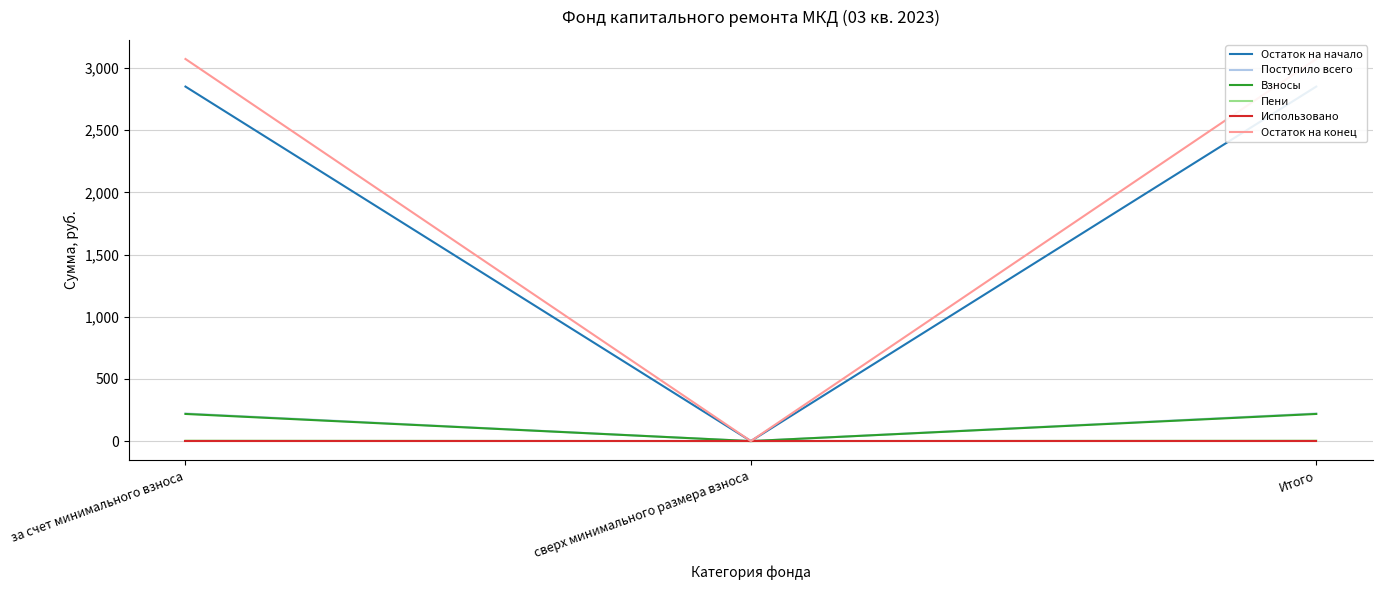

Which series has the largest range (max minus min)?

Остаток на конец